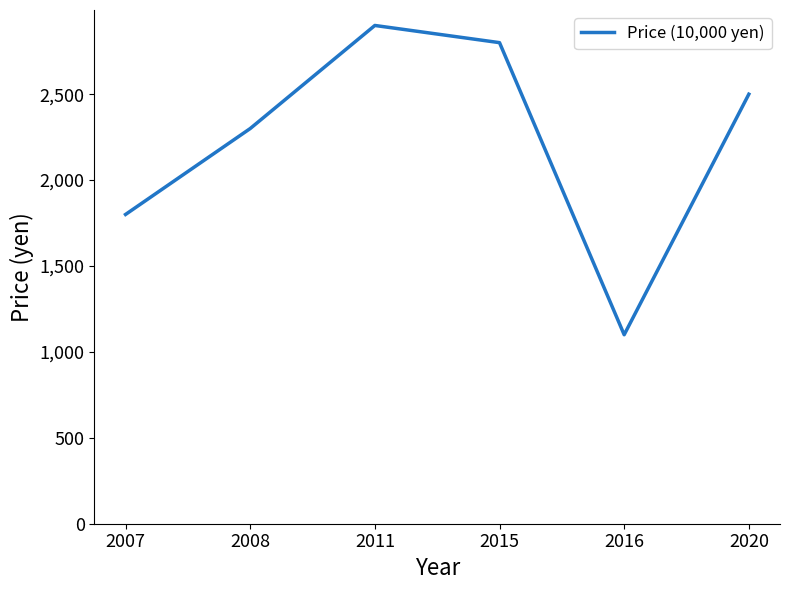

How many lines are shown in the chart?

1